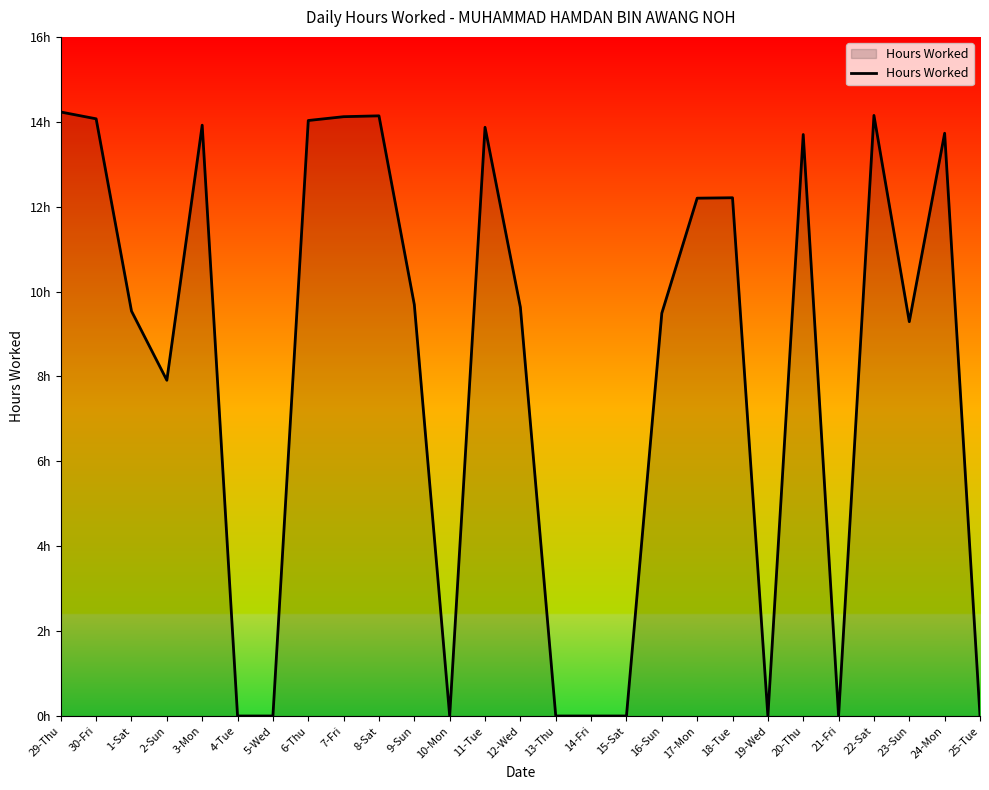

Rank the categories by value from lowest to highest.

4-Tue, 5-Wed, 10-Mon, 13-Thu, 14-Fri, 15-Sat, 19-Wed, 21-Fri, 25-Tue, 2-Sun, 23-Sun, 16-Sun, 1-Sat, 12-Wed, 9-Sun, 17-Mon, 18-Tue, 20-Thu, 24-Mon, 11-Tue, 3-Mon, 6-Thu, 30-Fri, 7-Fri, 8-Sat, 22-Sat, 29-Thu